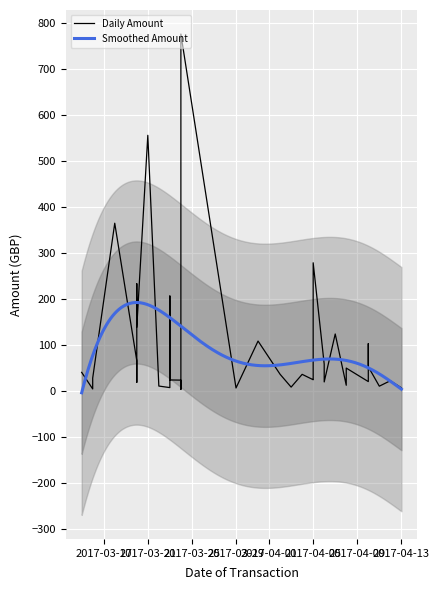

What is the minimum value shown in the chart?

3.1